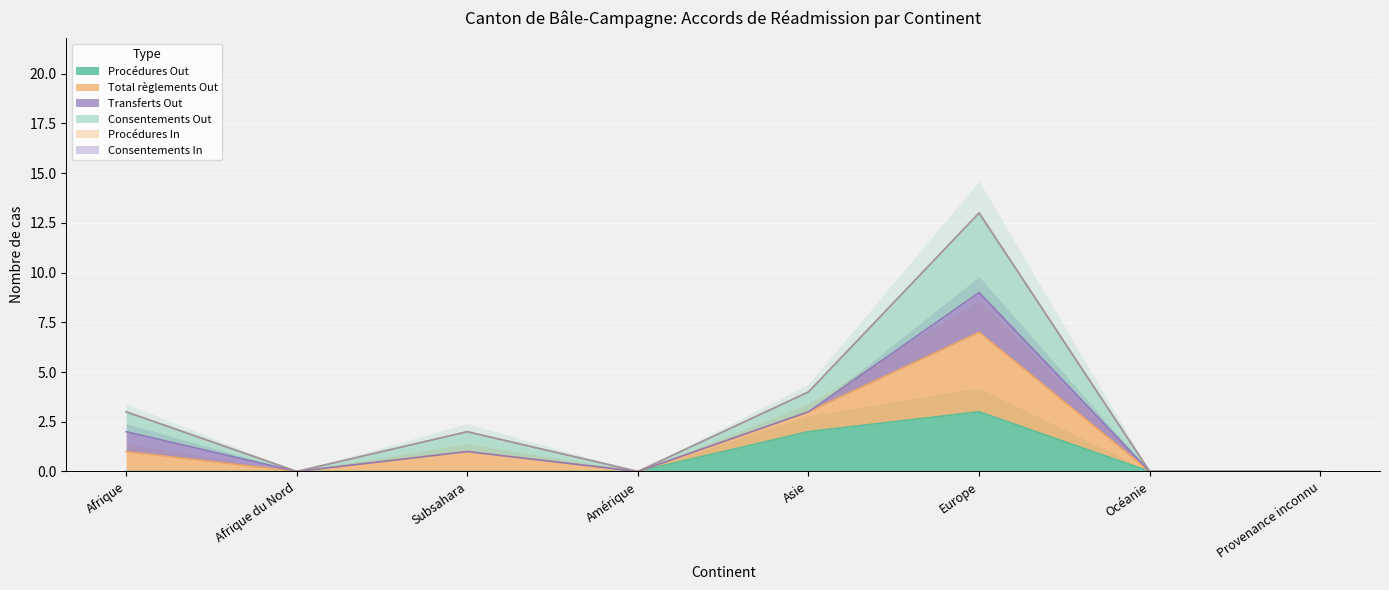

True or false: Procédures Out has a value of -2 at Océanie.

False